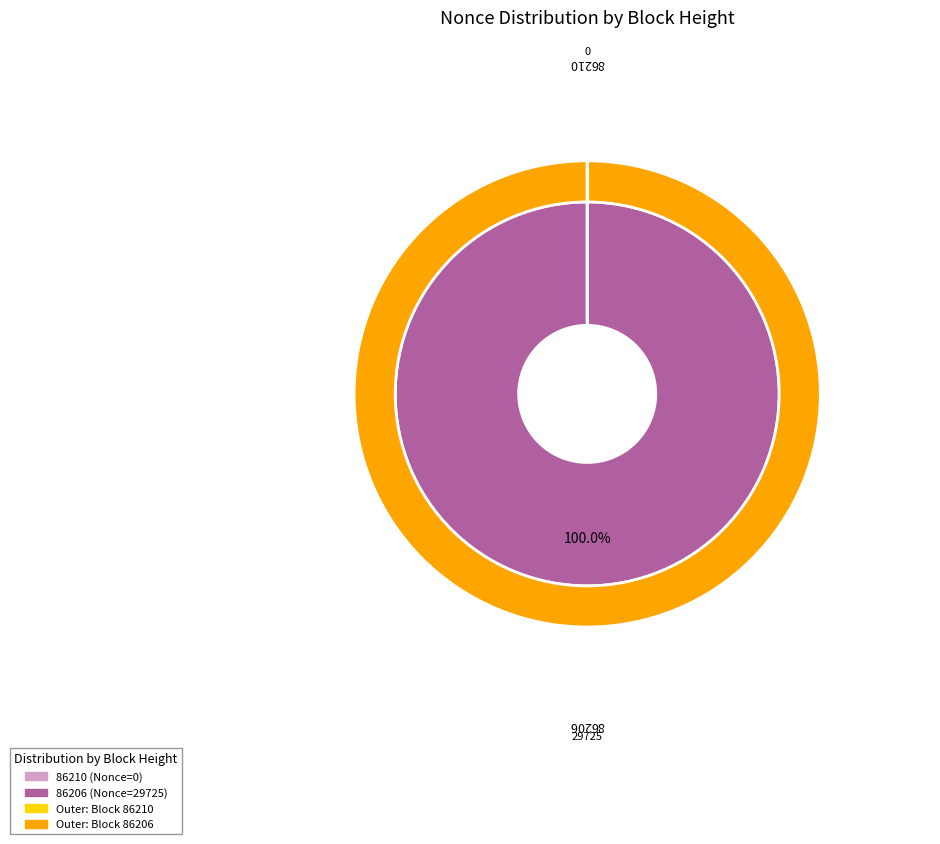

Is it true that 86210 is 0% of the pie?

True